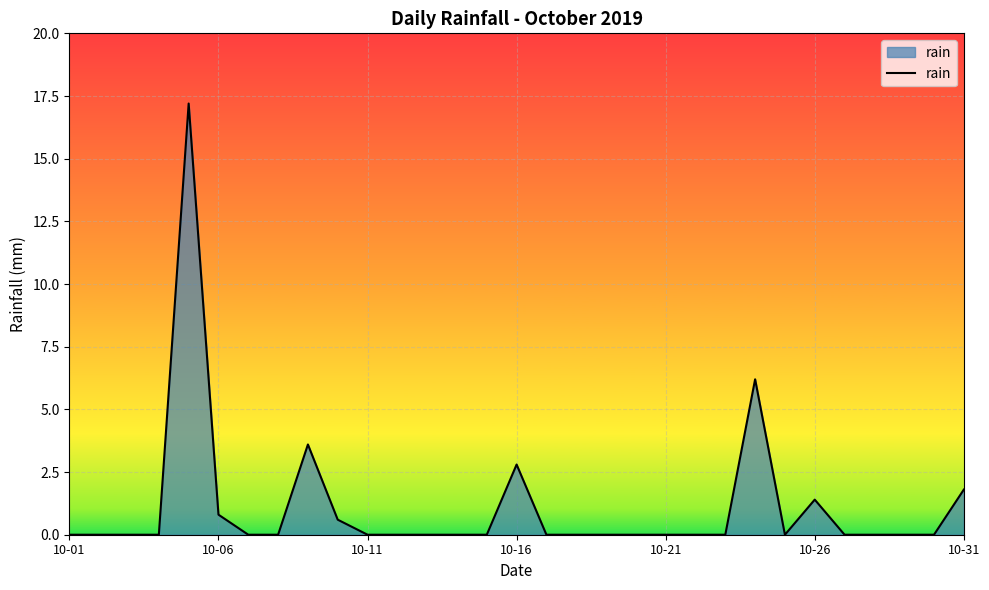

What is the difference between the maximum and minimum values?

17.2